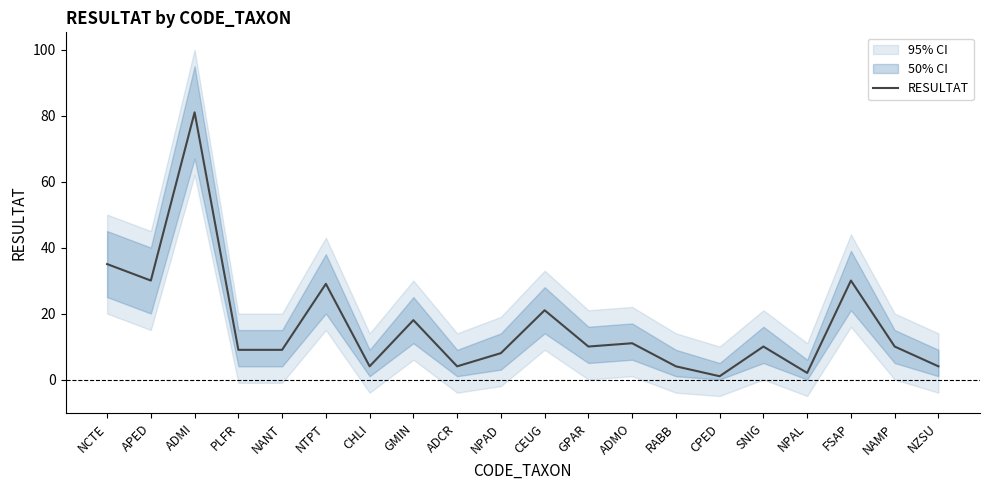

What is the label of the 12th point from the right?

ADCR